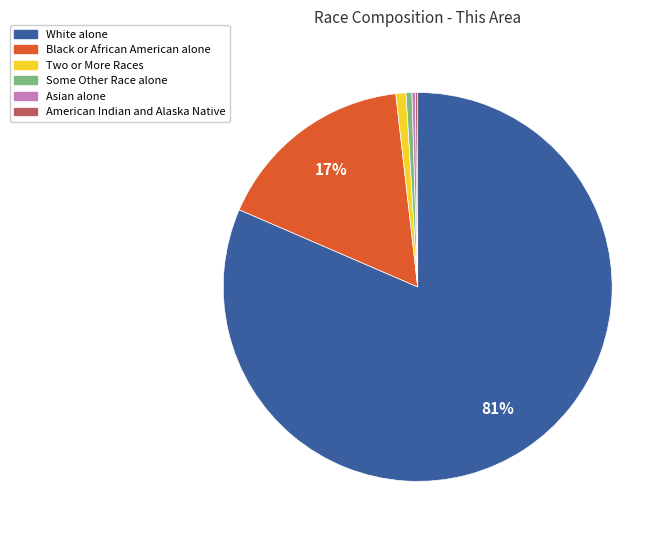

To the nearest percent, what is the average slice percentage?

17%